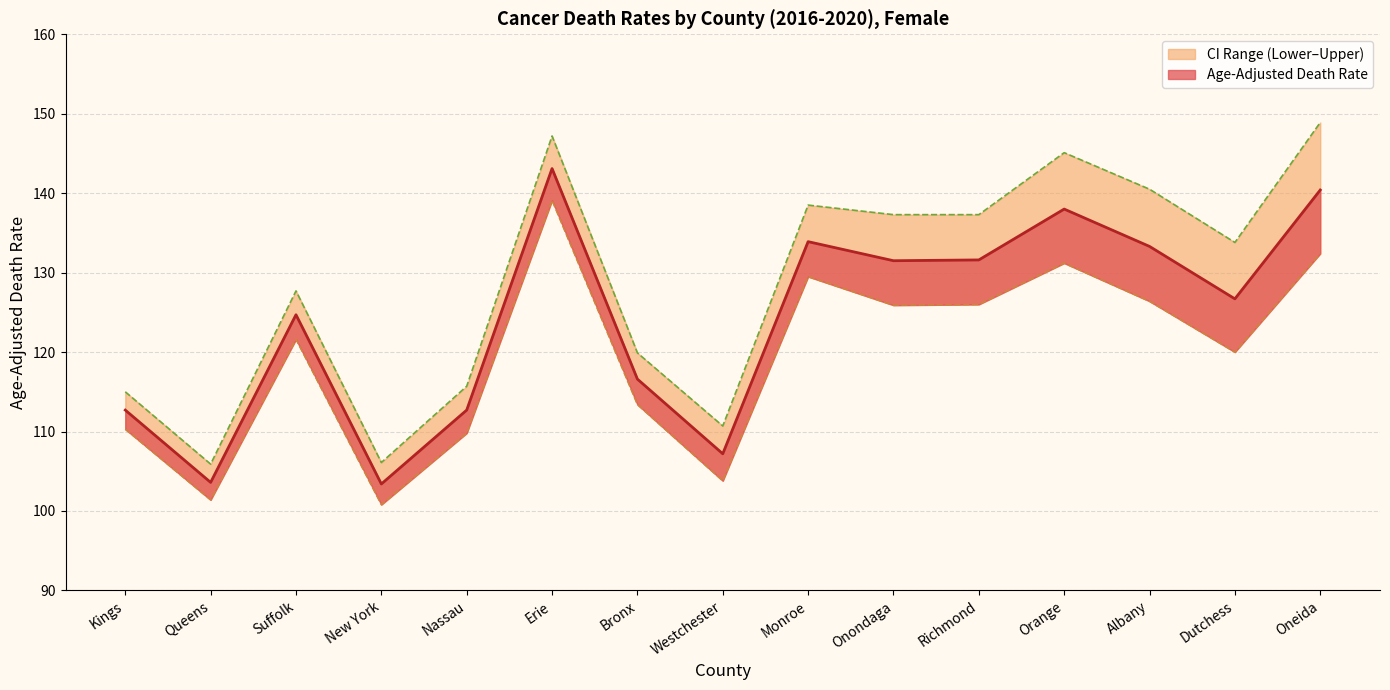

How many data points does each series have?

15